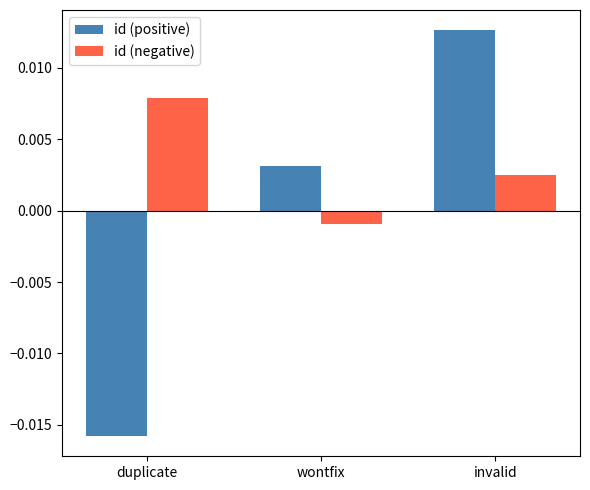

Rank the categories by id (positive) value from lowest to highest.

duplicate, wontfix, invalid